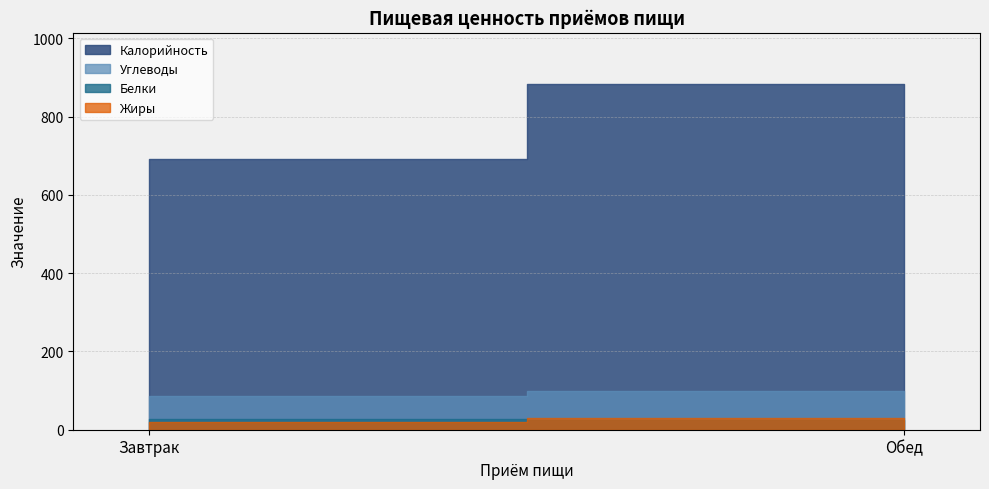

What is the sum of all Жиры values?

49.6